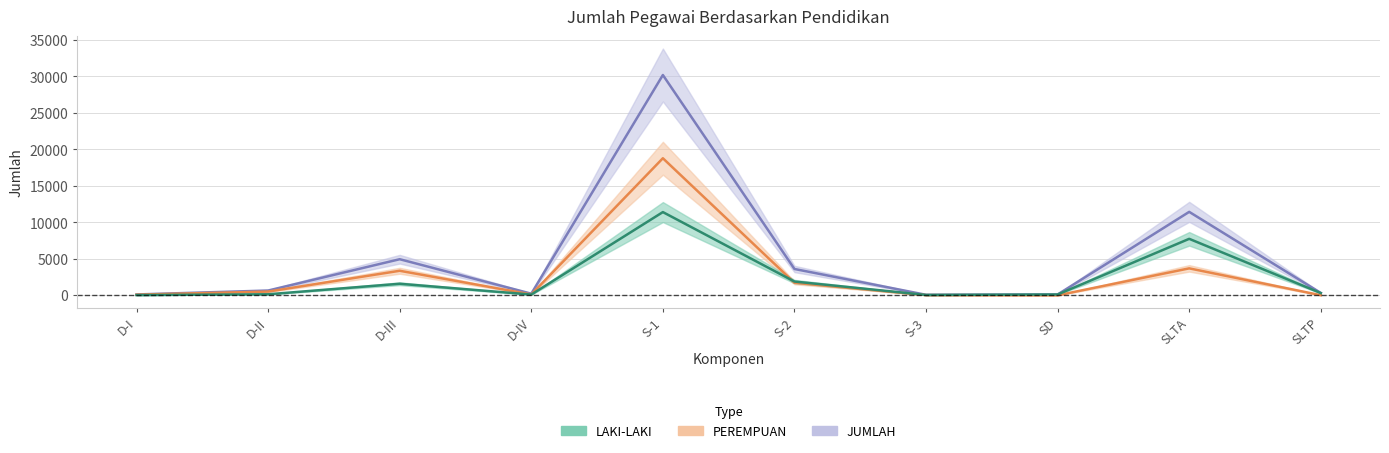

True or false: PEREMPUAN has a value of 3365 at D-III.

True